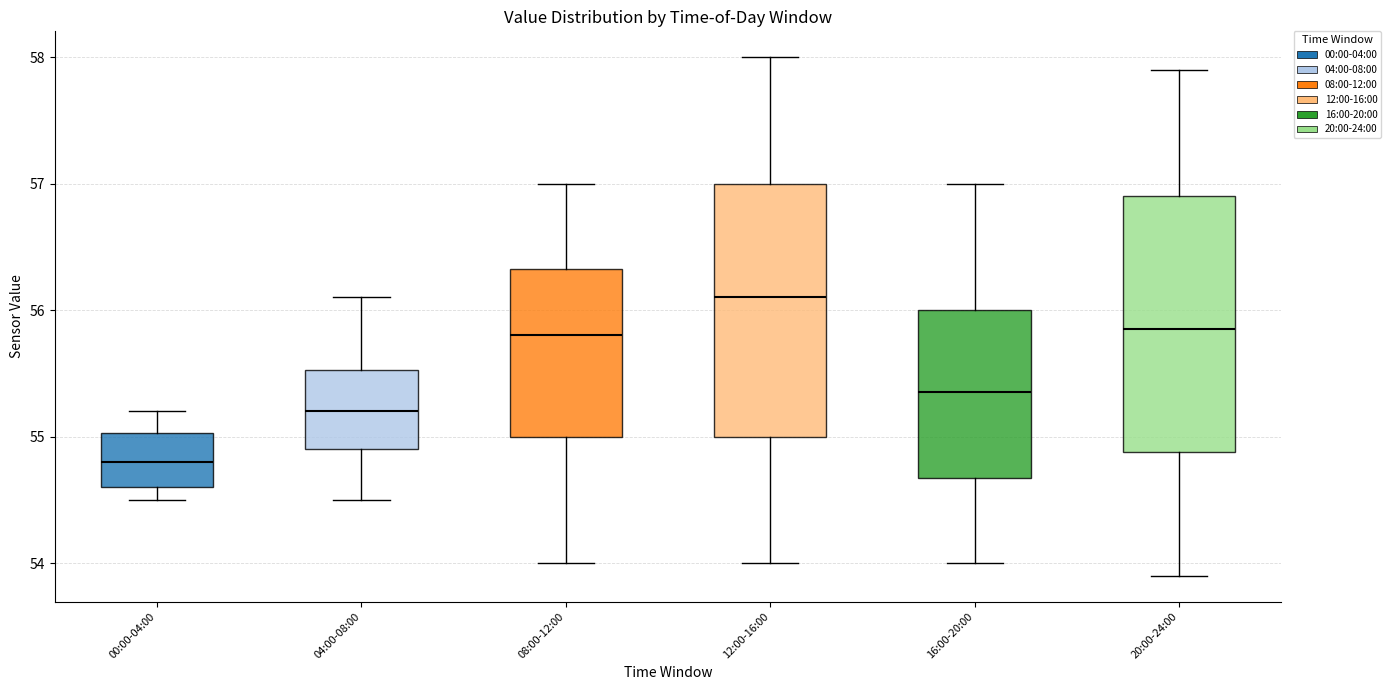

Which box has the lowest median line?

00:00-04:00